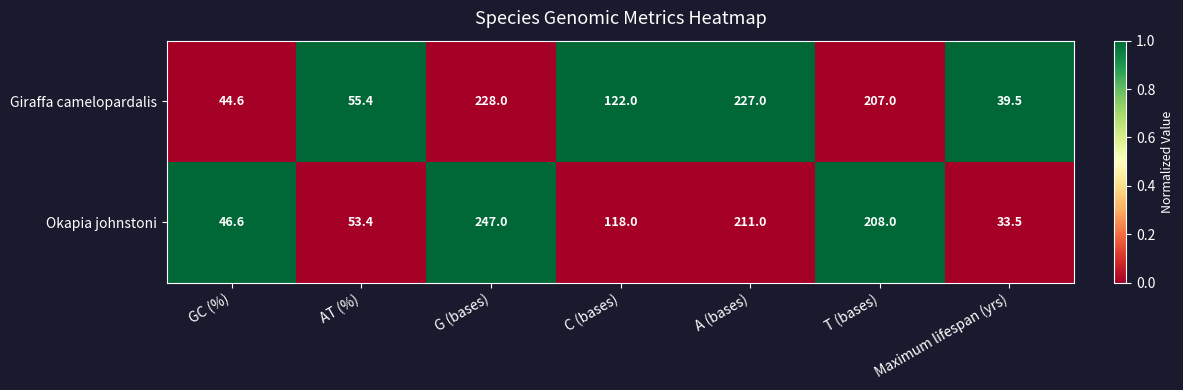

What is the highest value of the Okapia johnstoni series?

247.0